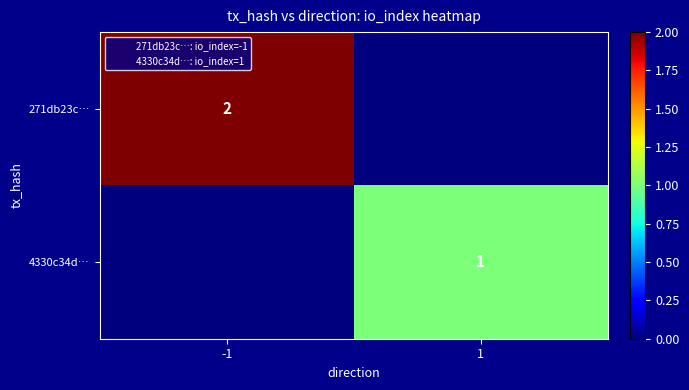

Rank the series by their average value, from highest to lowest.

271db23c…, 4330c34d…